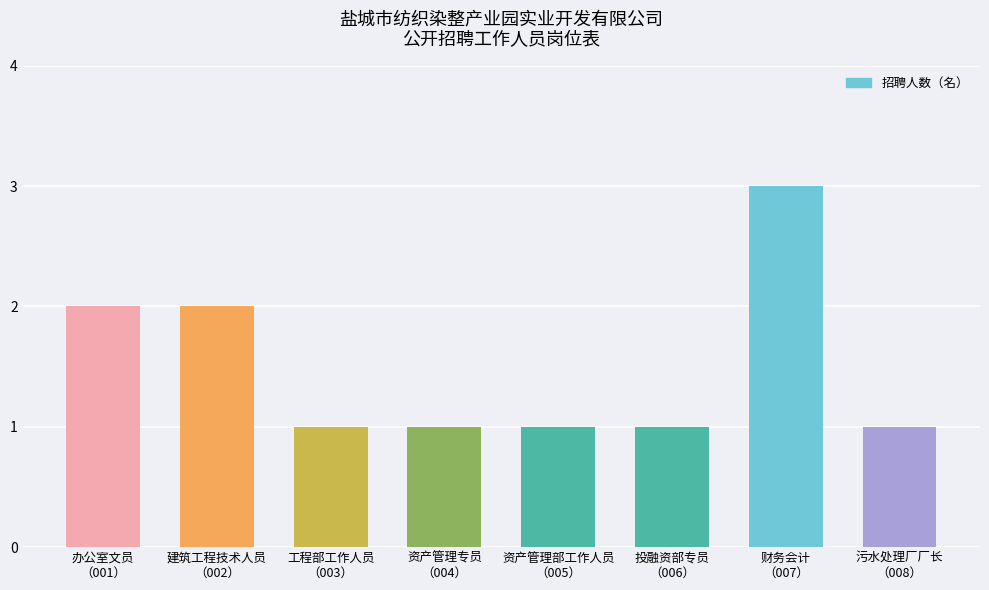

What is the sum of all values?

12